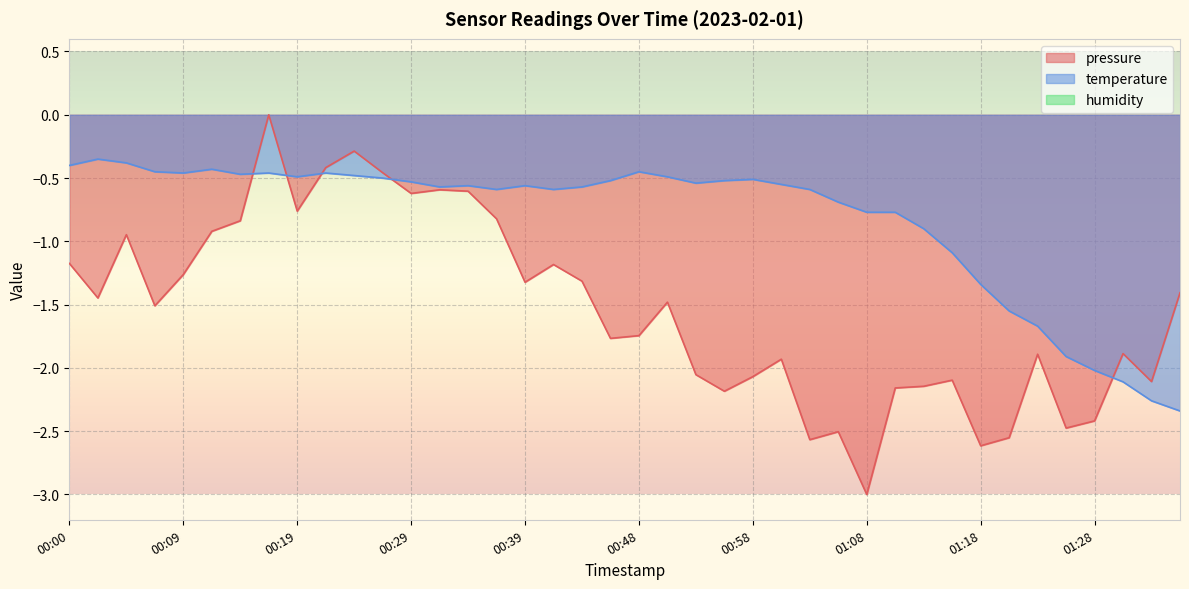

How many lines are shown in the chart?

2